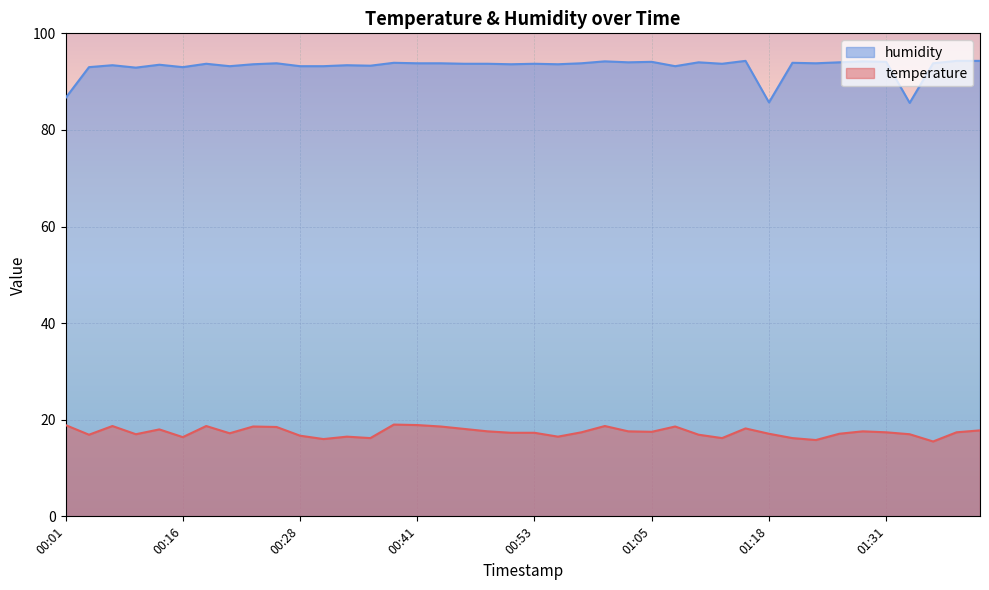

Reading right to left, transcribe all the data shown in this chart.

temperature: 01:41=17.8	01:39=17.4	01:36=15.5	01:33=17.0	01:31=17.4	01:28=17.6	01:26=17.1	01:23=15.8	01:21=16.2	01:18=17.1	01:16=18.2	01:13=16.2	01:10=16.9	01:08=18.6	01:05=17.5	01:03=17.6	01:00=18.7	00:58=17.4	00:55=16.5	00:53=17.3	00:50=17.3	00:48=17.6	00:46=18.1	00:43=18.6	00:41=18.9	00:38=19.0	00:36=16.2	00:33=16.5	00:31=16.0	00:28=16.7	00:26=18.5	00:23=18.6	00:21=17.2	00:18=18.7	00:16=16.4	00:13=18.0	00:08=17.0	00:06=18.7	00:04=16.9	00:01=18.9
humidity: 01:41=94.3	01:39=94.3	01:36=93.8	01:33=85.6	01:31=94.1	01:28=94.2	01:26=94.0	01:23=93.8	01:21=93.9	01:18=85.7	01:16=94.3	01:13=93.7	01:10=94.0	01:08=93.2	01:05=94.1	01:03=94.0	01:00=94.2	00:58=93.8	00:55=93.6	00:53=93.7	00:50=93.6	00:48=93.7	00:46=93.7	00:43=93.8	00:41=93.8	00:38=93.9	00:36=93.3	00:33=93.4	00:31=93.2	00:28=93.2	00:26=93.8	00:23=93.6	00:21=93.2	00:18=93.7	00:16=93.0	00:13=93.5	00:08=92.9	00:06=93.4	00:04=93.0	00:01=86.6